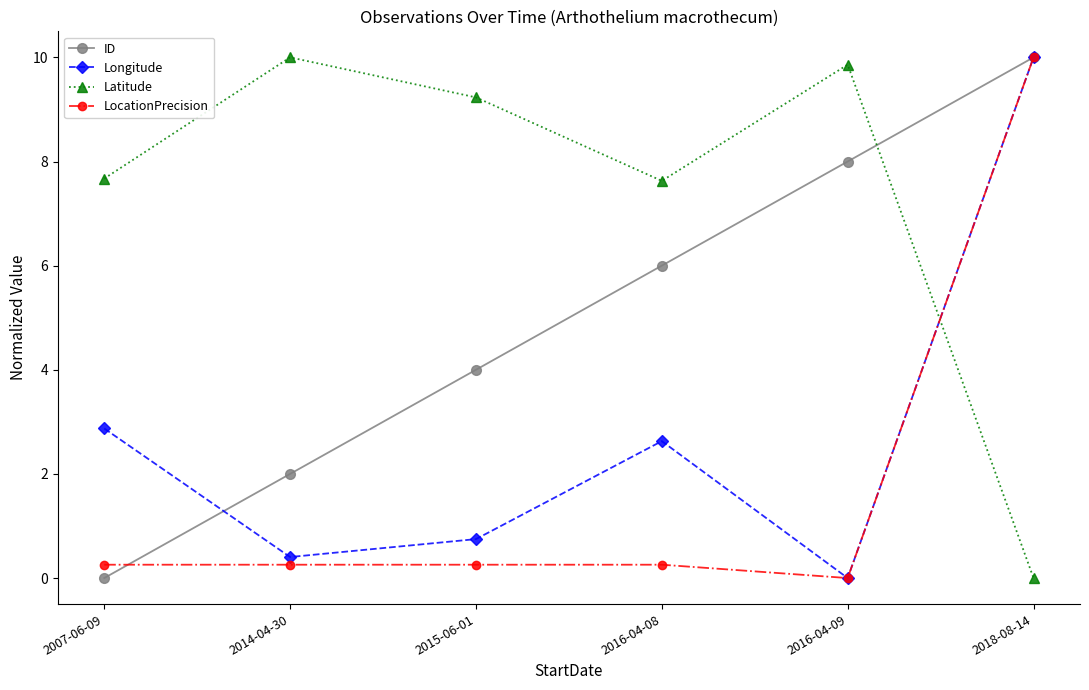

At which category is the sum across all series the highest?

2018-08-14